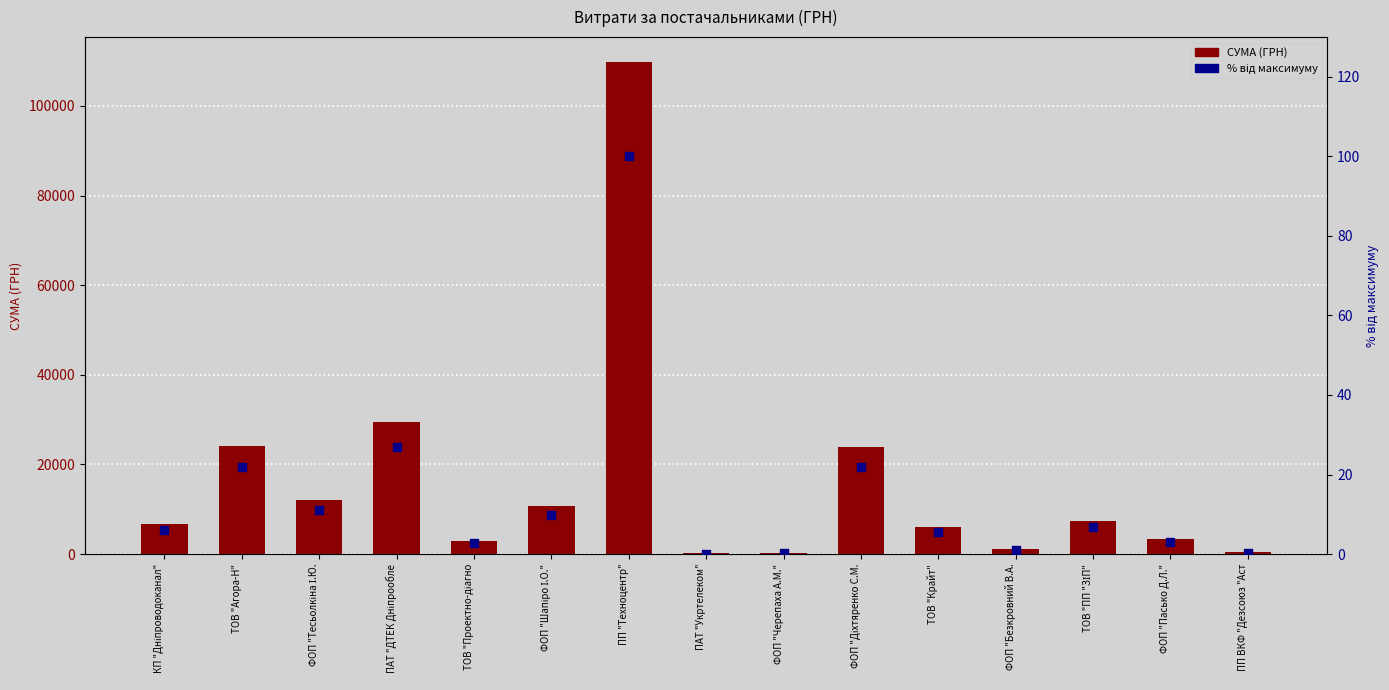

Which series reaches the maximum Y coordinate?

СУМА (ГРН)